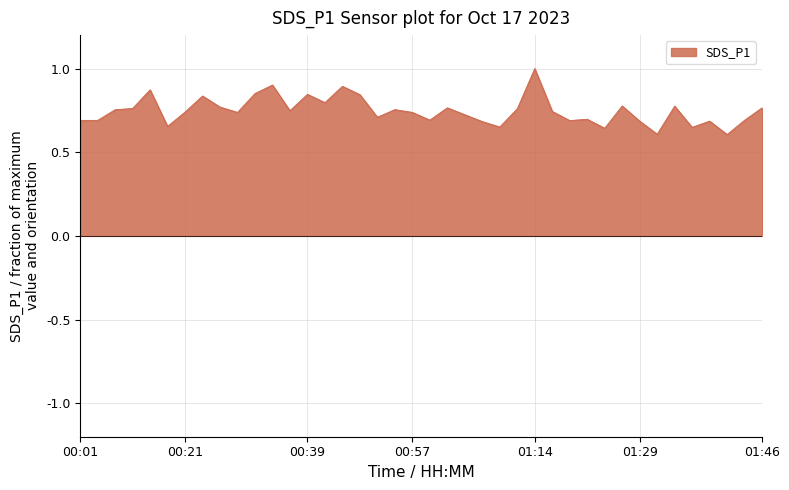

The chart shows a value of 0.1 at 01:24. True or false?

False